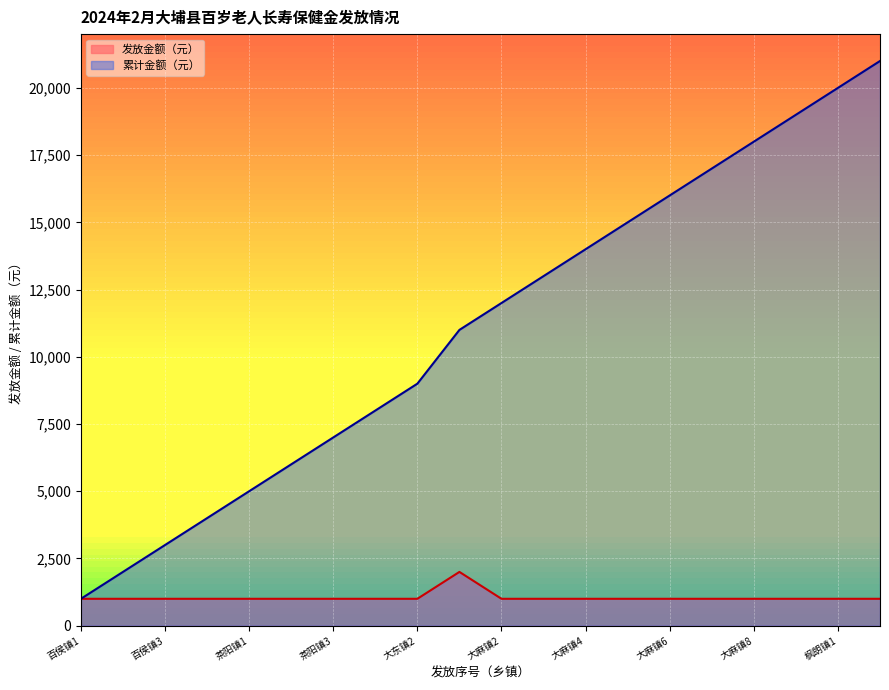

What is the label of the 1st point from the right?

枫朗镇